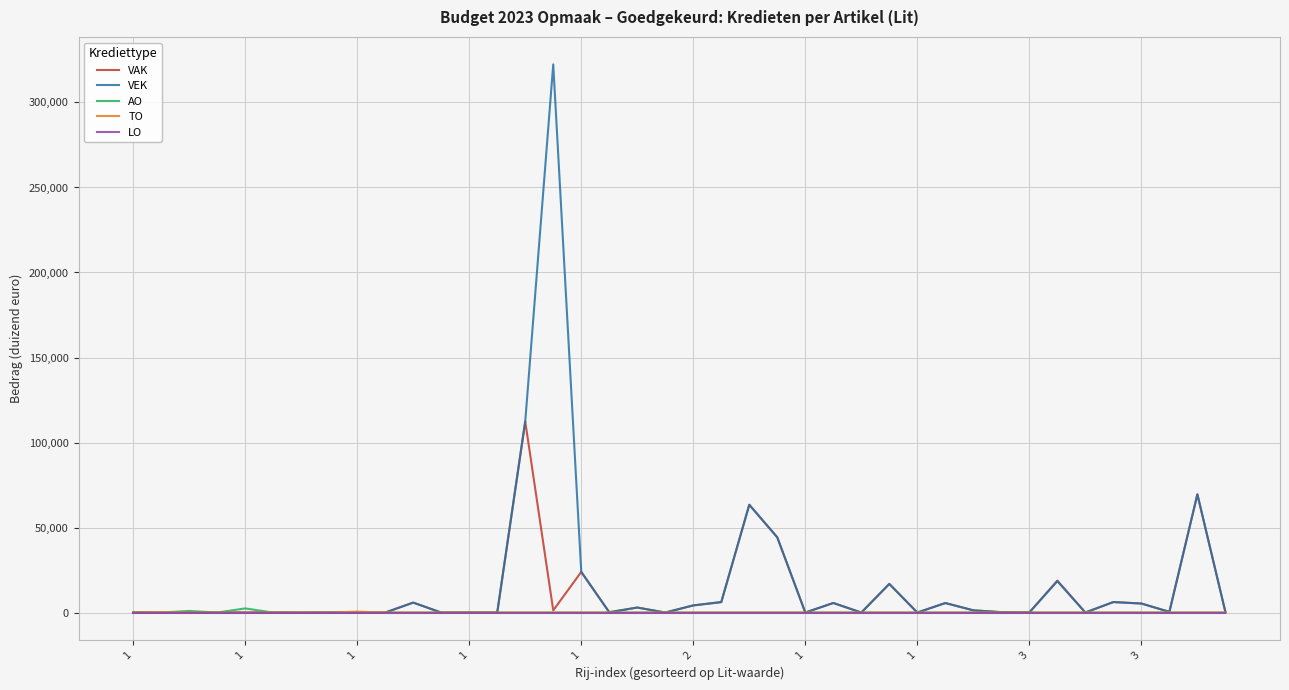

Which series has the largest range (max minus min)?

VEK